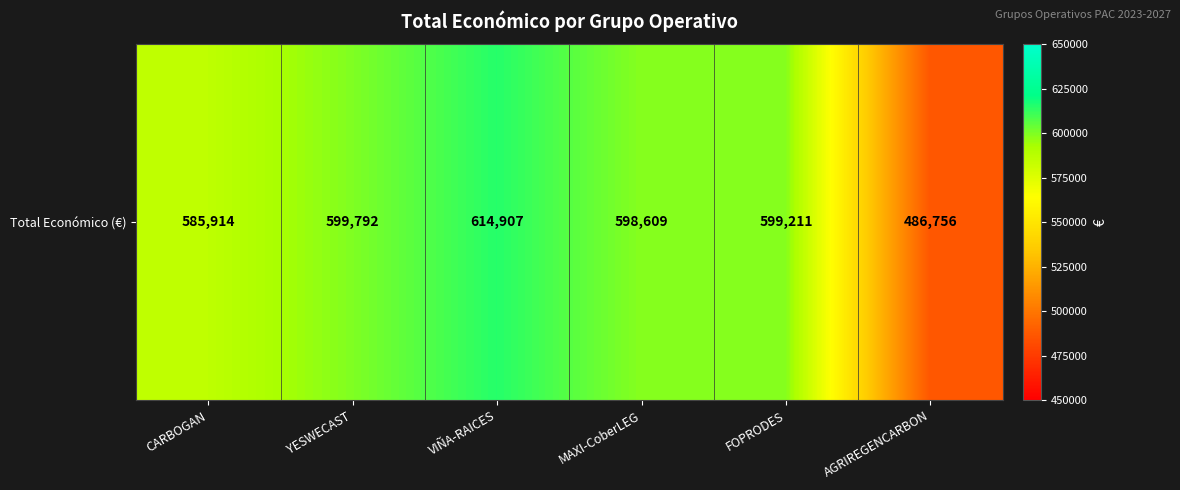

At which label is the value closest to 550831?

CARBOGAN